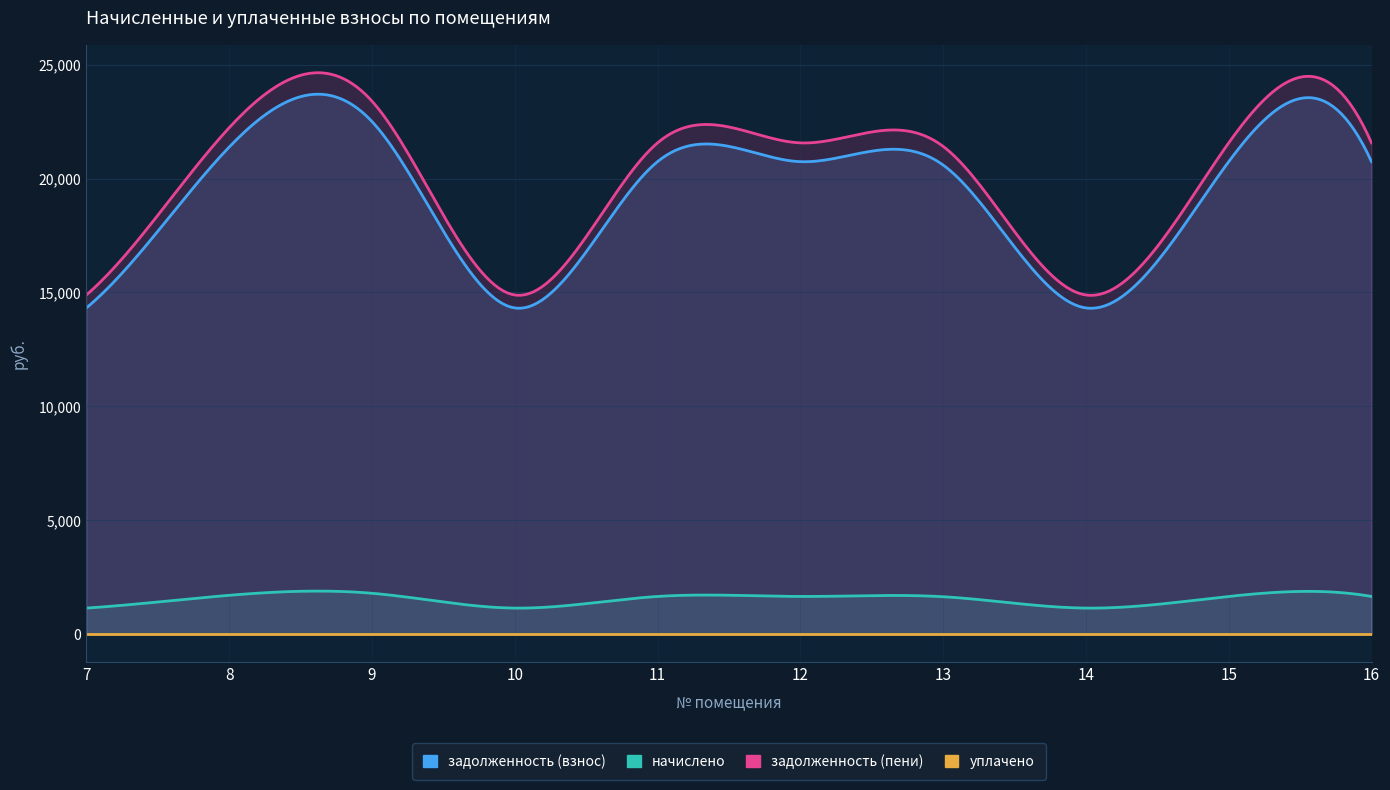

The уплачено series shows 0.0 at 11. True or false?

True